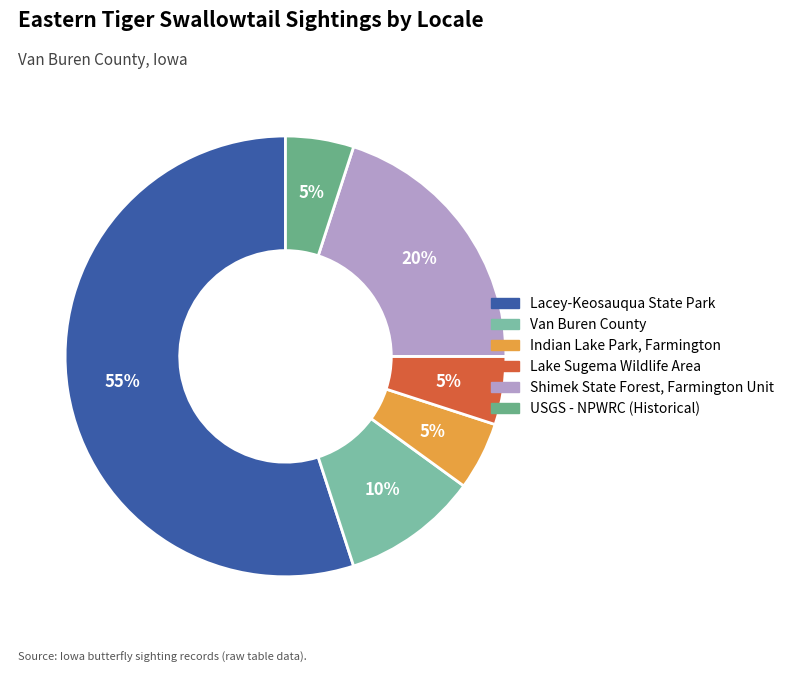

How many segments does this pie chart have?

6